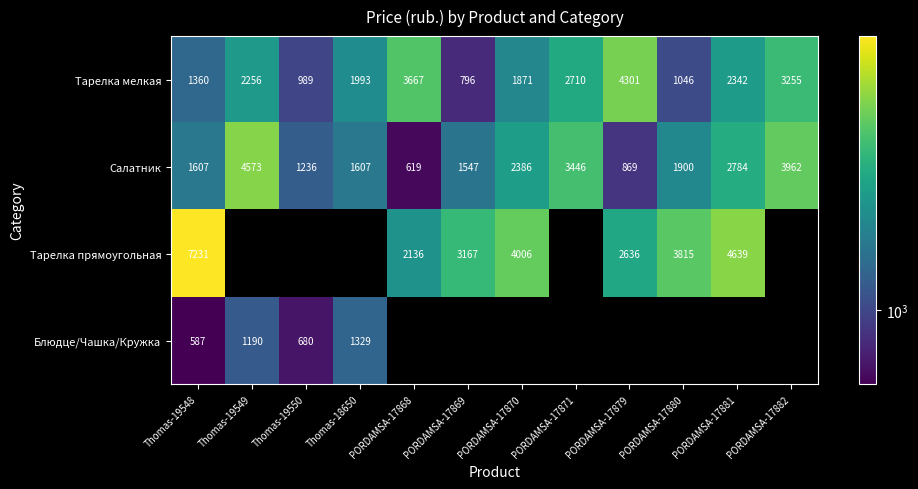

How many data points in Тарелка мелкая are above 2255?

6